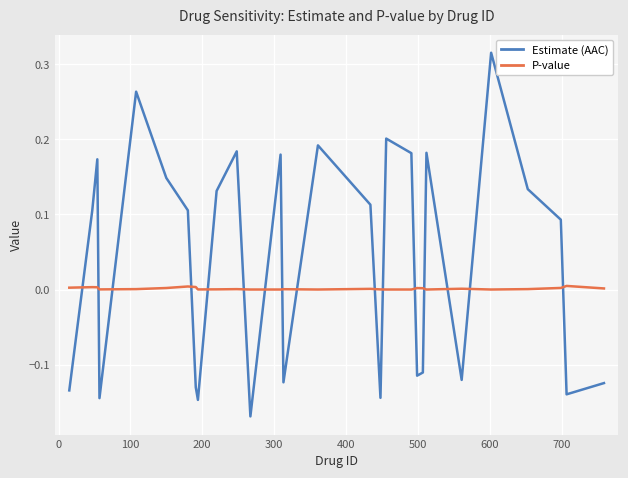

Which series has the largest total across all categories?

Estimate (AAC)